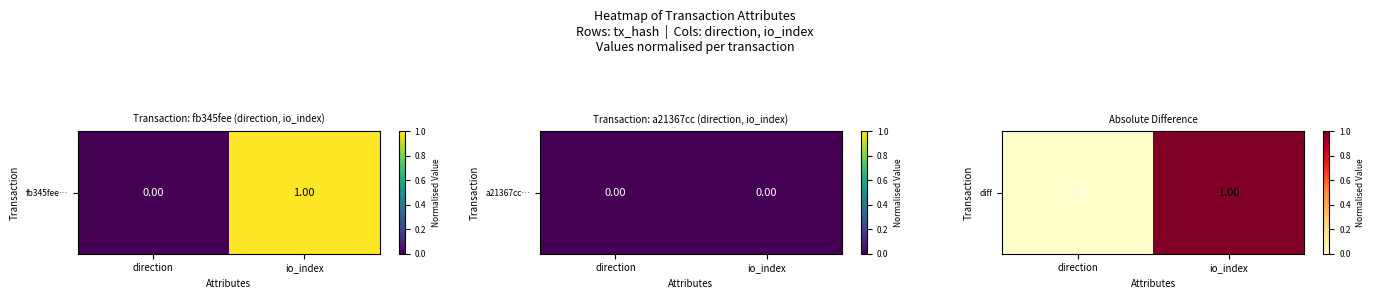

Reading left to right, extract all data points from this chart.

direction=0	io_index=1